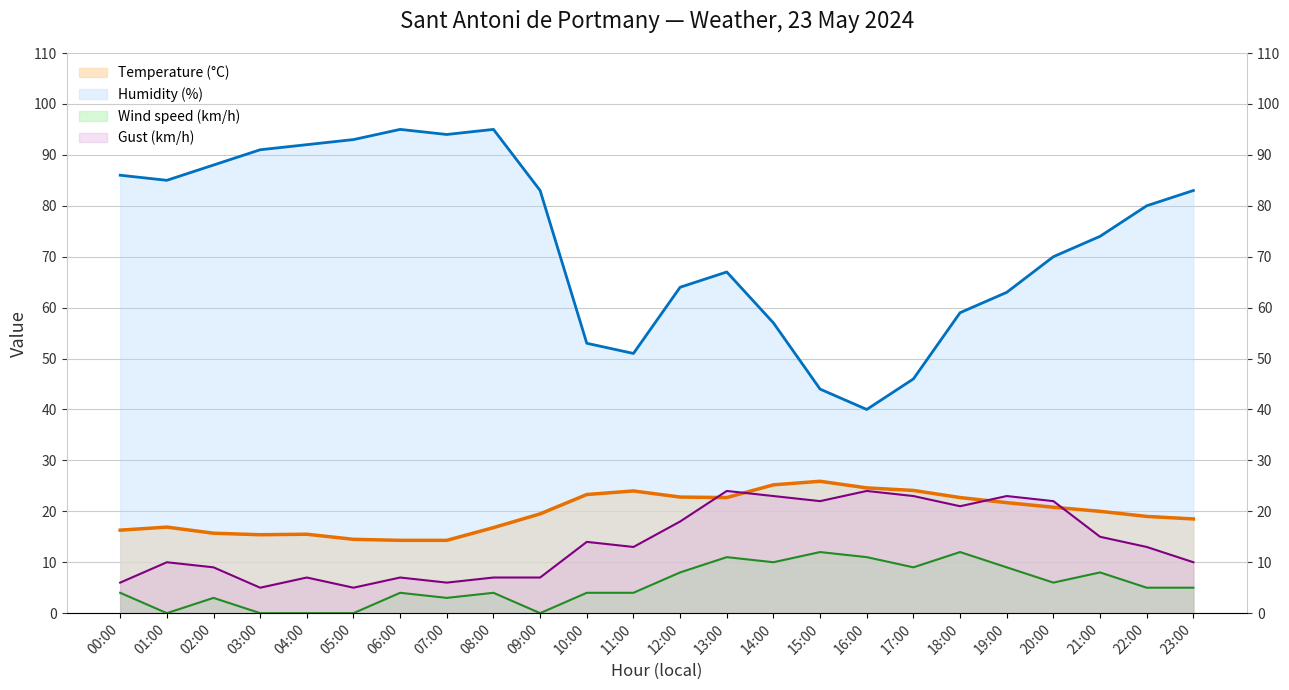

Is it true that Humidity (%) equals 64.0 at 12:00?

True